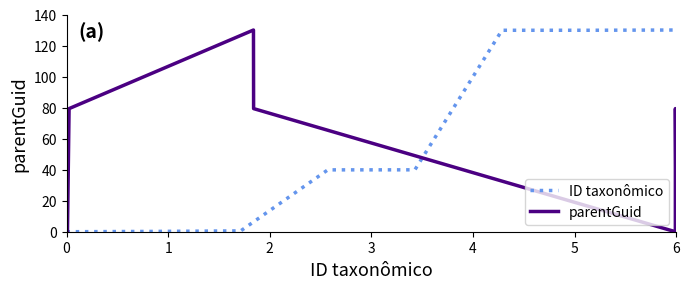

What are all the series names shown in the legend?

ID taxonômico, parentGuid